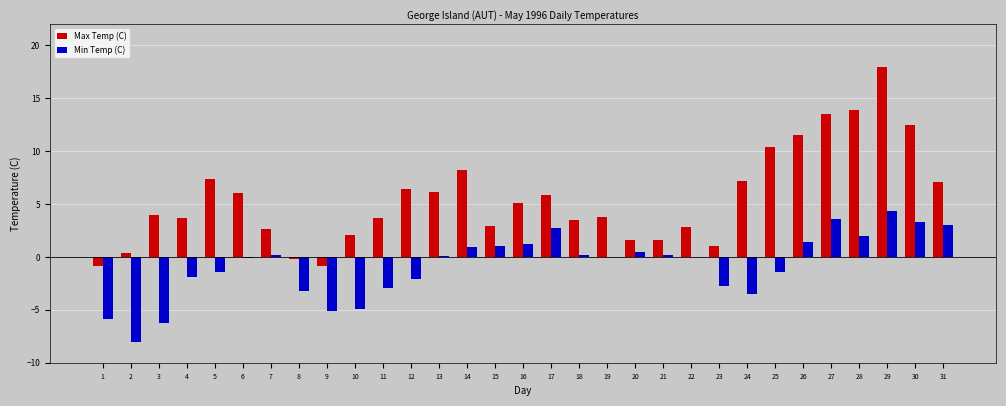

What is the approximate value of Min Temp (C) at 15?

1.0